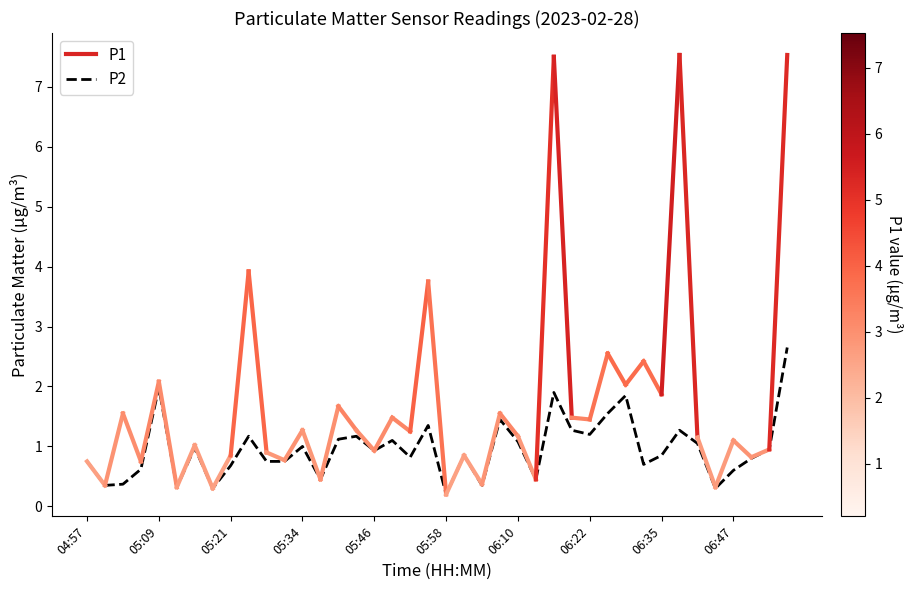

Between 06:22 and 04:57, which is larger?

06:22